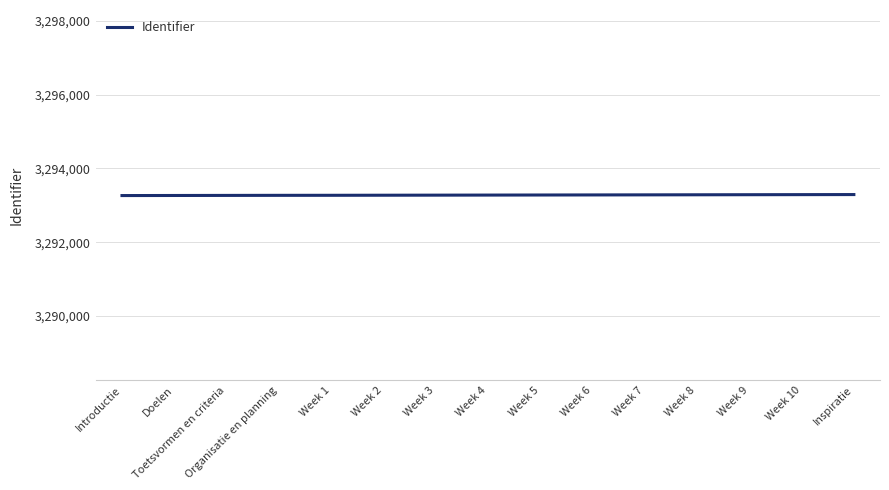

True or false: the data shows 3293268 at Doelen.

True